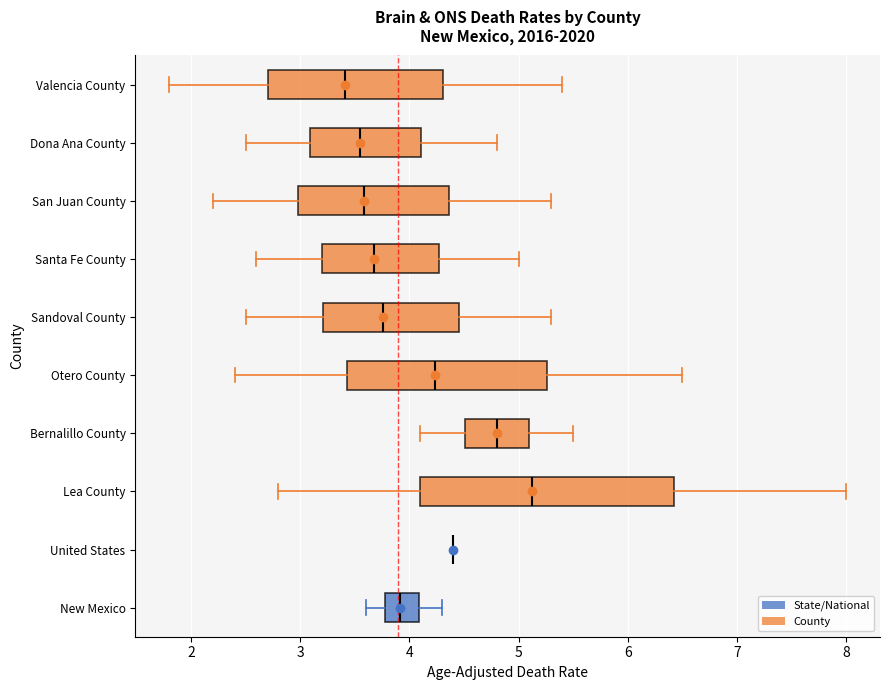

Where is the left edge of the box for Valencia County on the x-axis? The values are not printed on the chart, so give them approximately, as read against the axis.

2.7